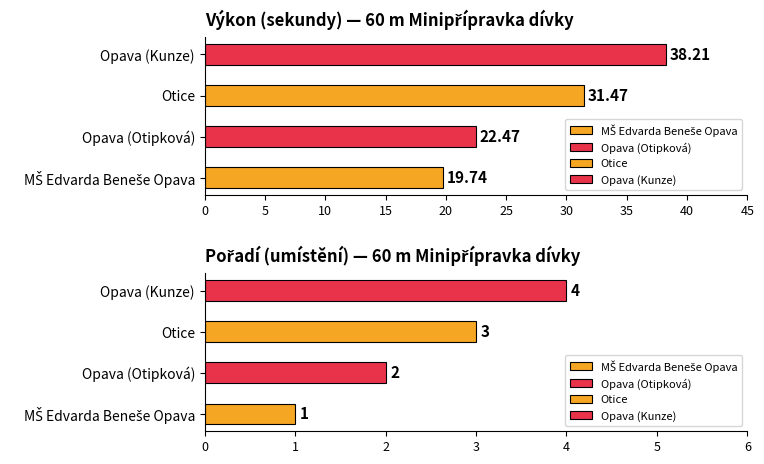

At how many categories does at least one series exceed 12?

4